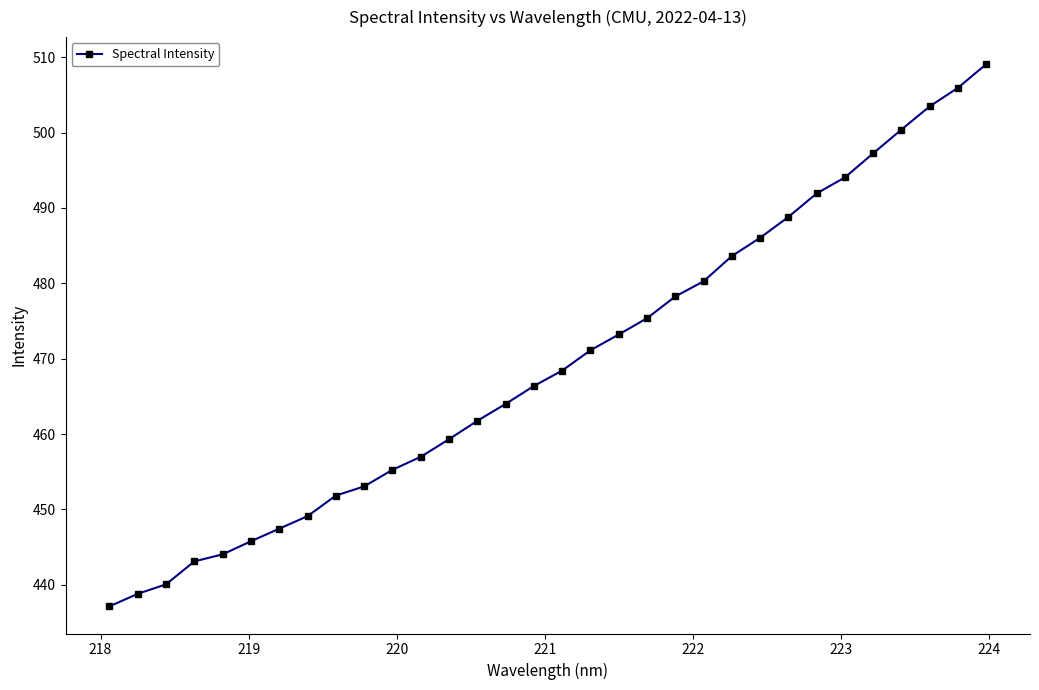

What is the sum of all values?

15021.3